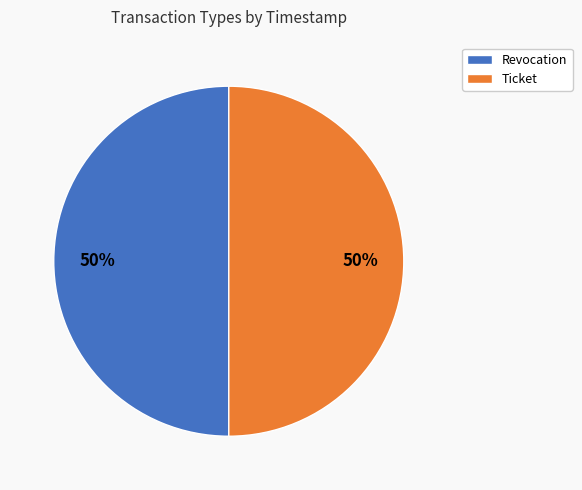

What is the ratio of the value at Ticket to the value at Revocation?

1.0